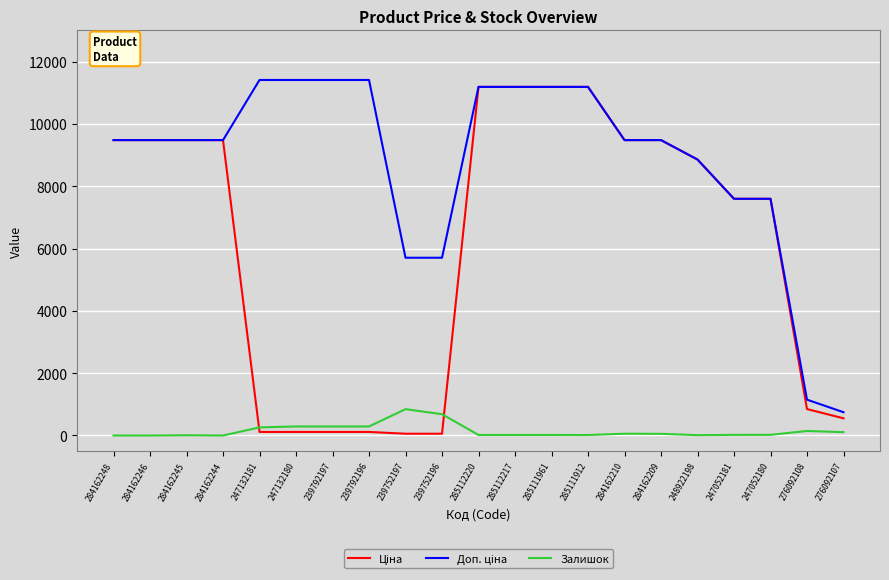

What is the maximum value shown in the chart?

11410.0